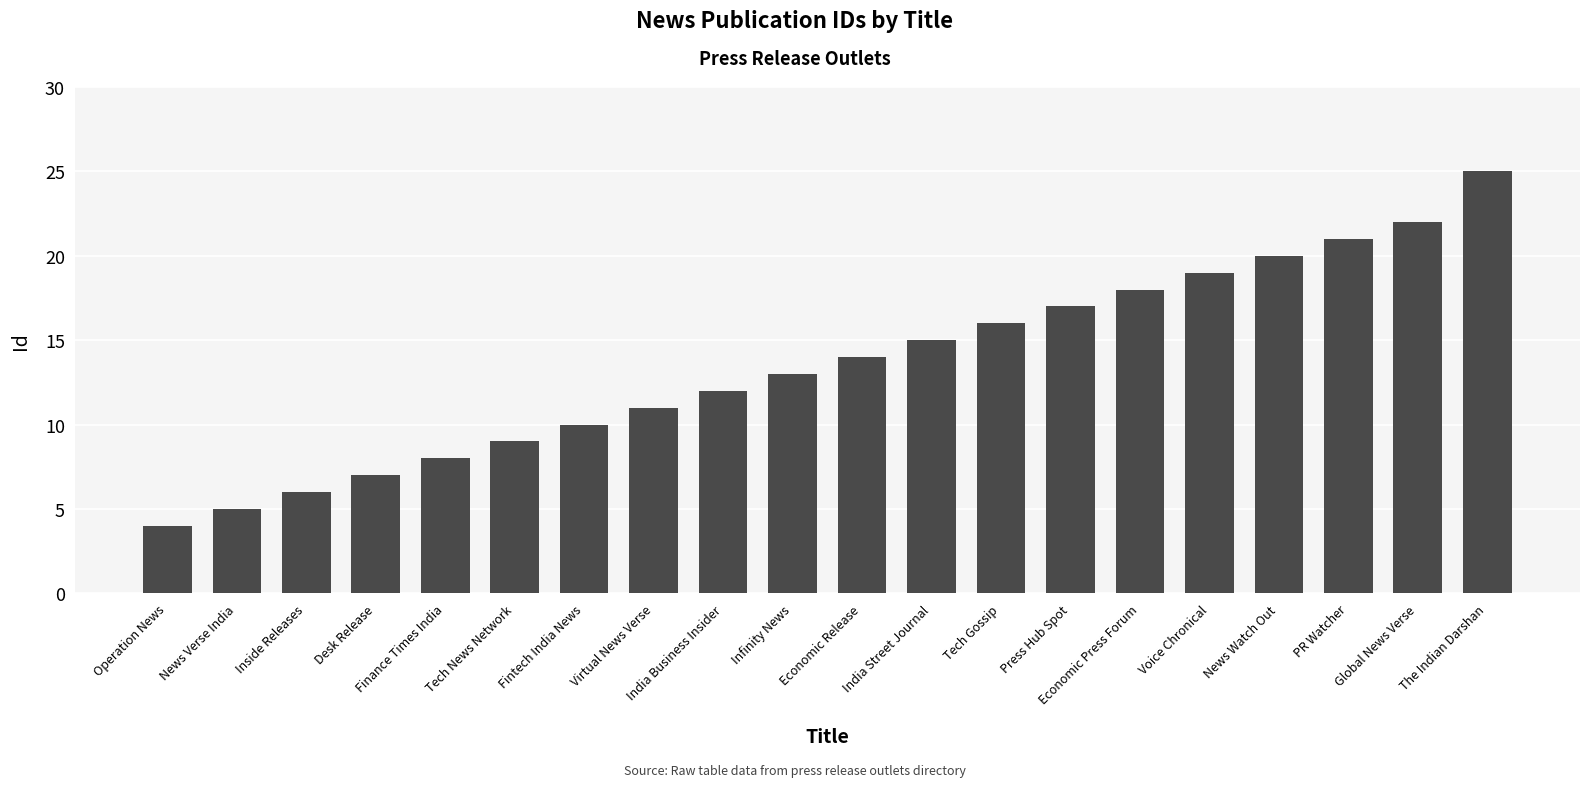

What is the average value?

14